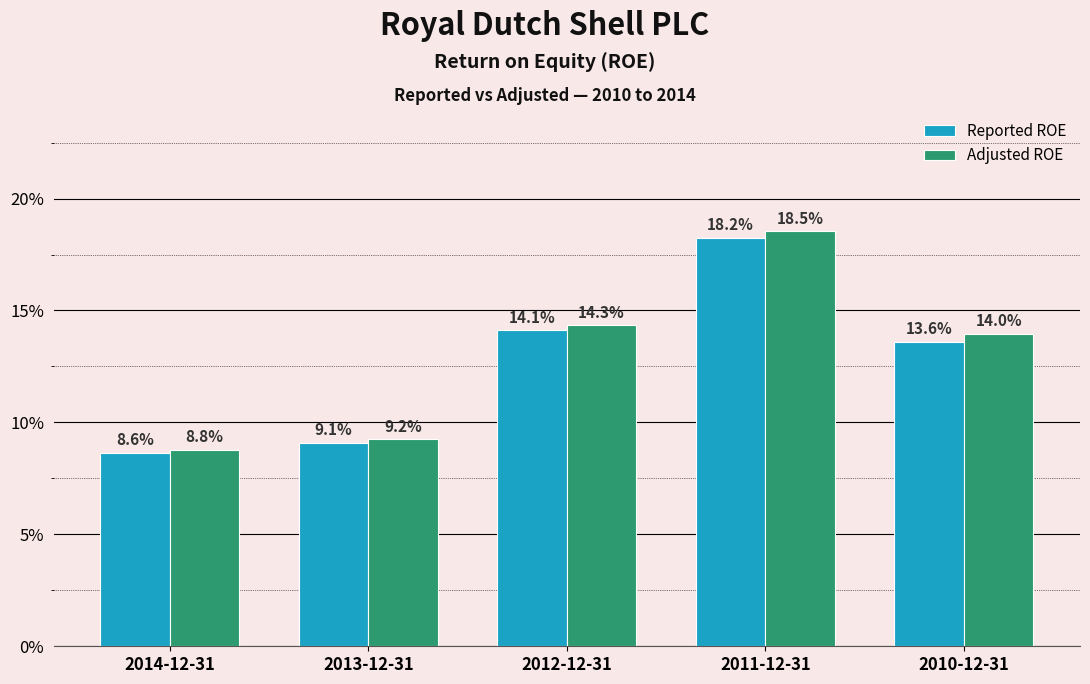

Is the value of Adjusted ROE at 2011-12-31 greater than the value of Reported ROE at 2010-12-31?

Yes